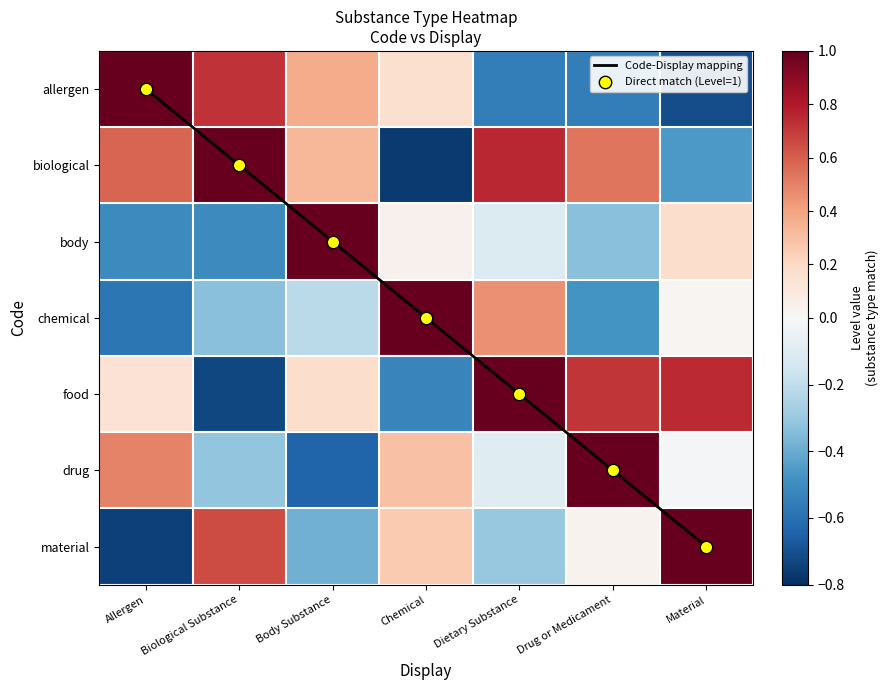

Is it true that Direct match (Level=1) equals 2.6 at Material?

False